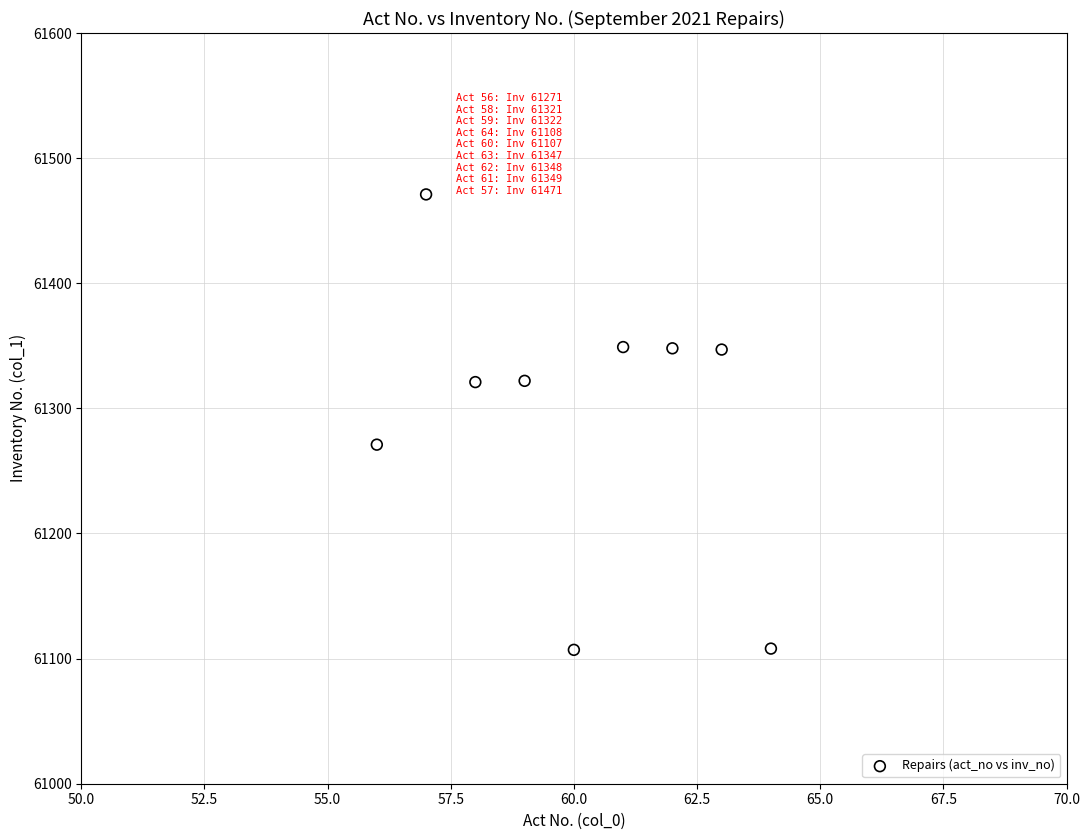

What Y value in the scatter plot is closest to 61289?

61271